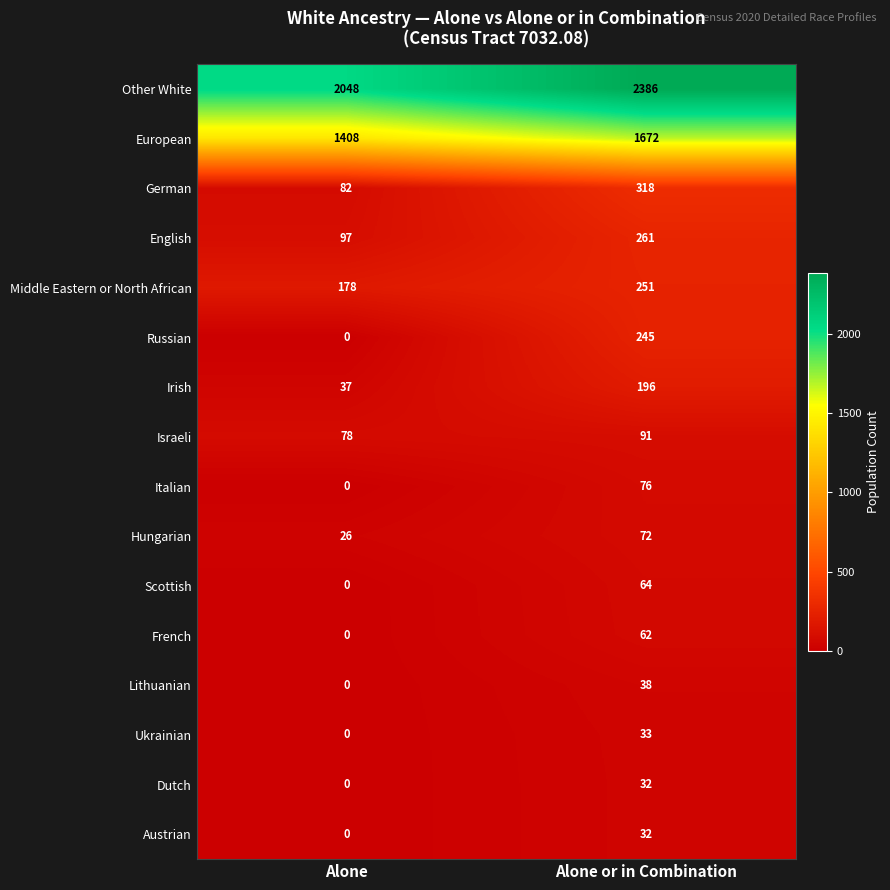

At which label is Russian closest to 122?

Alone